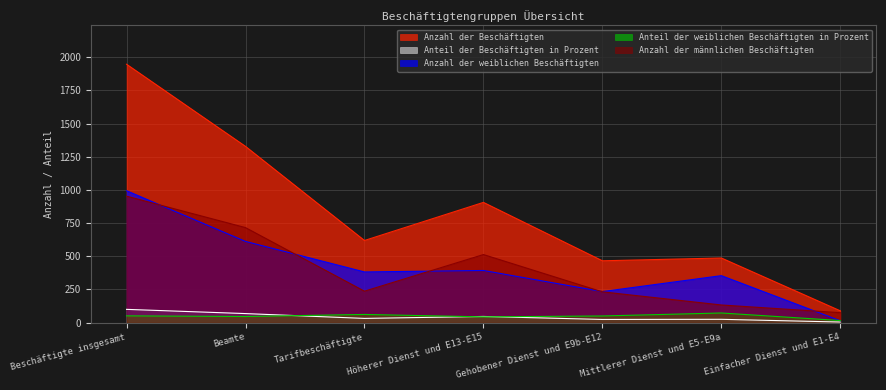

How many data points in Anzahl der Beschäftigten are less than 619?

3